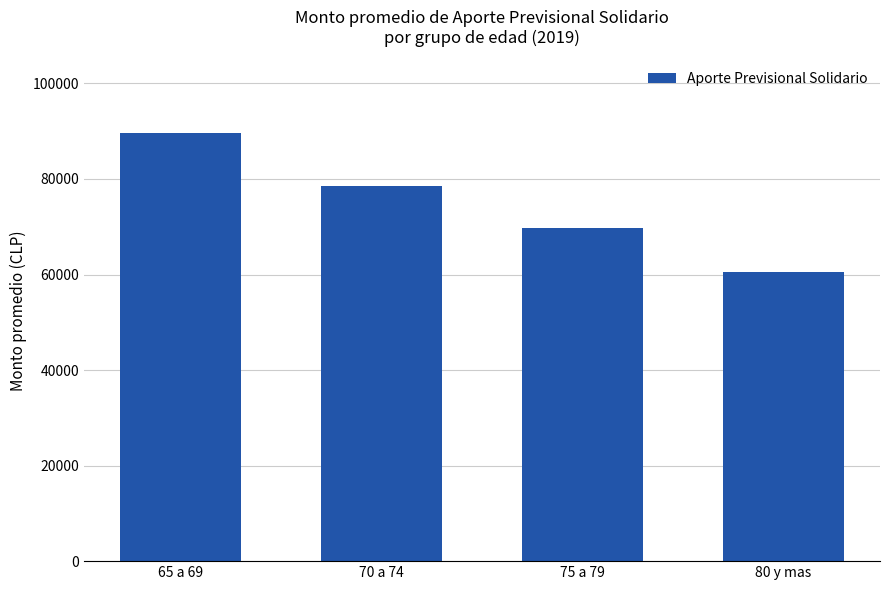

Reading left to right, transcribe all the data shown in this chart.

65 a 69=89560.3	70 a 74=78532.8	75 a 79=69697.0	80 y mas=60602.7